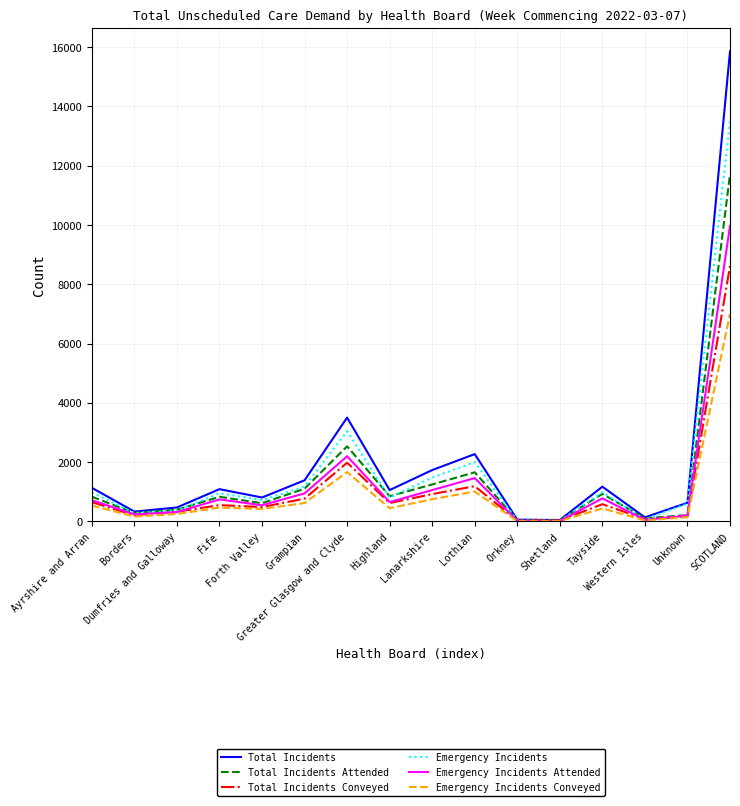

Which series has the widest spread of values?

Total Incidents